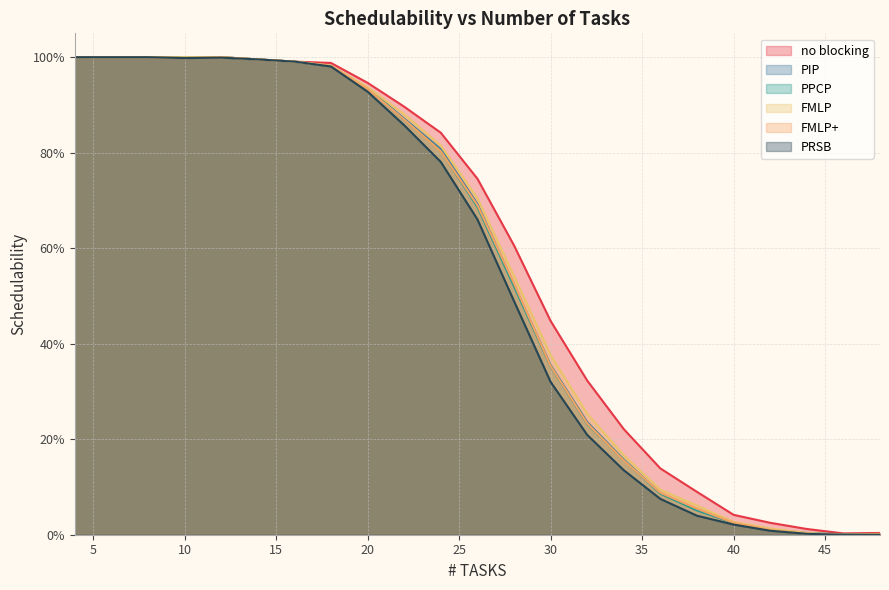

What is the difference between the PRSB values at 32 and 48?

0.2